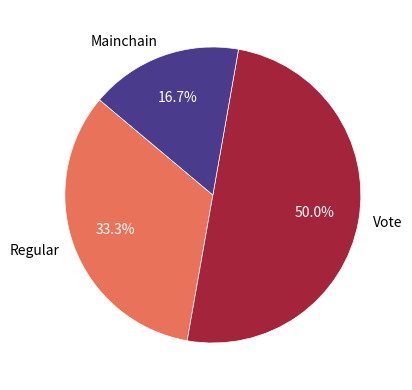

What is the largest slice in the pie chart?

Vote